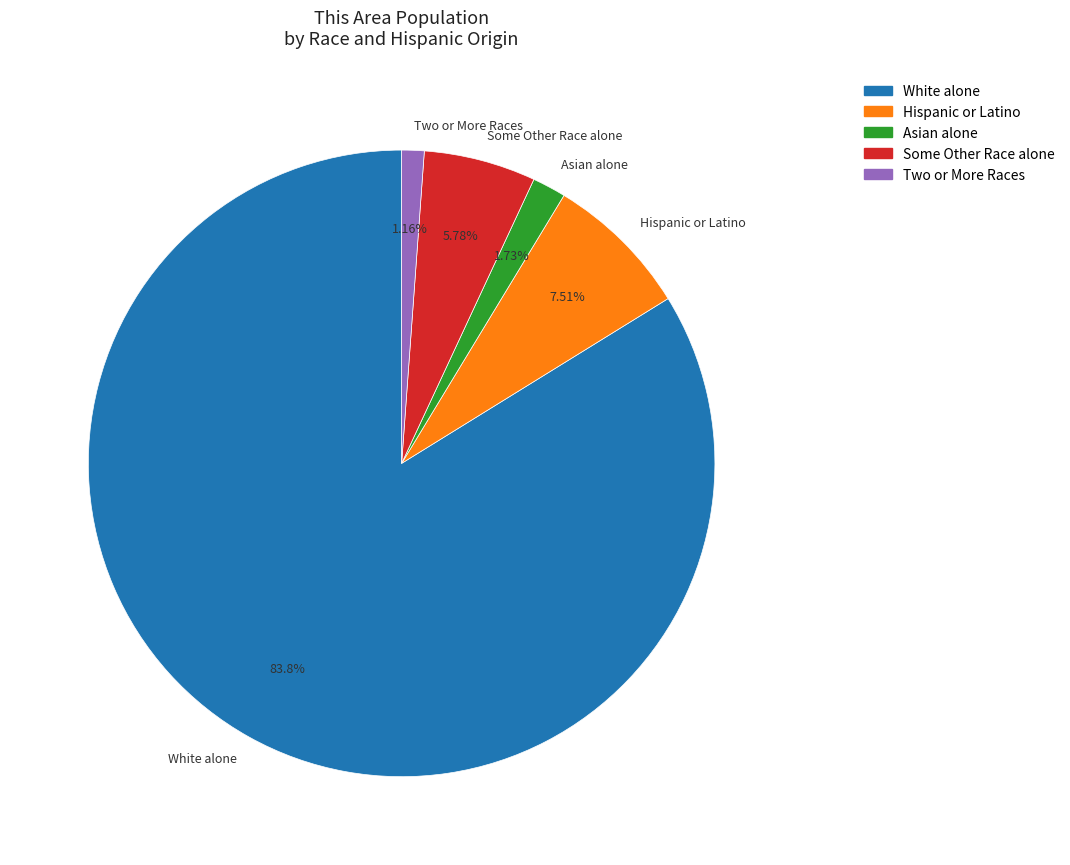

Between Two or More Races and White alone, which is larger?

White alone